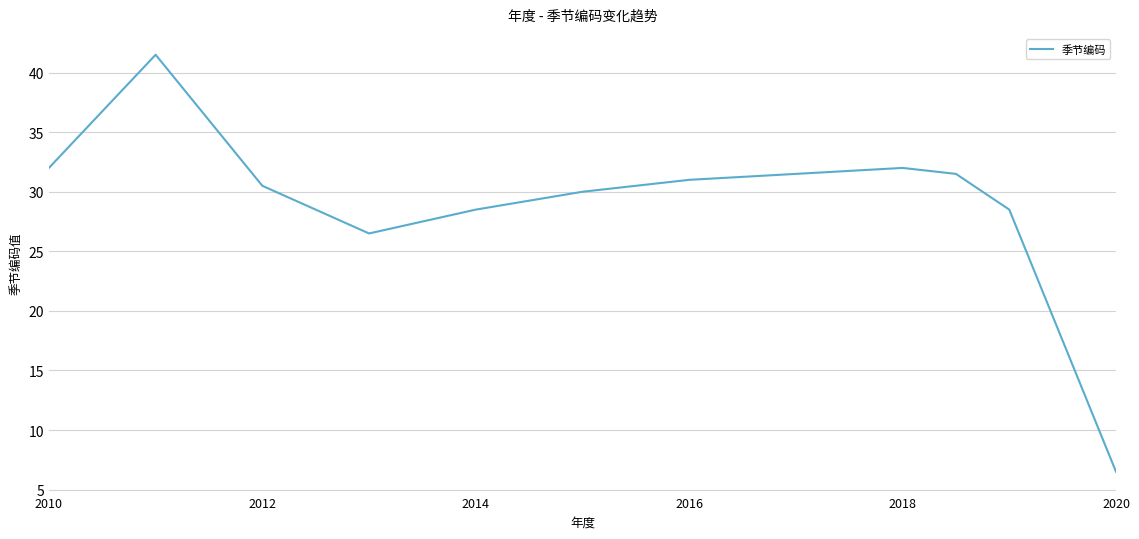

What is the smallest value displayed?

6.5